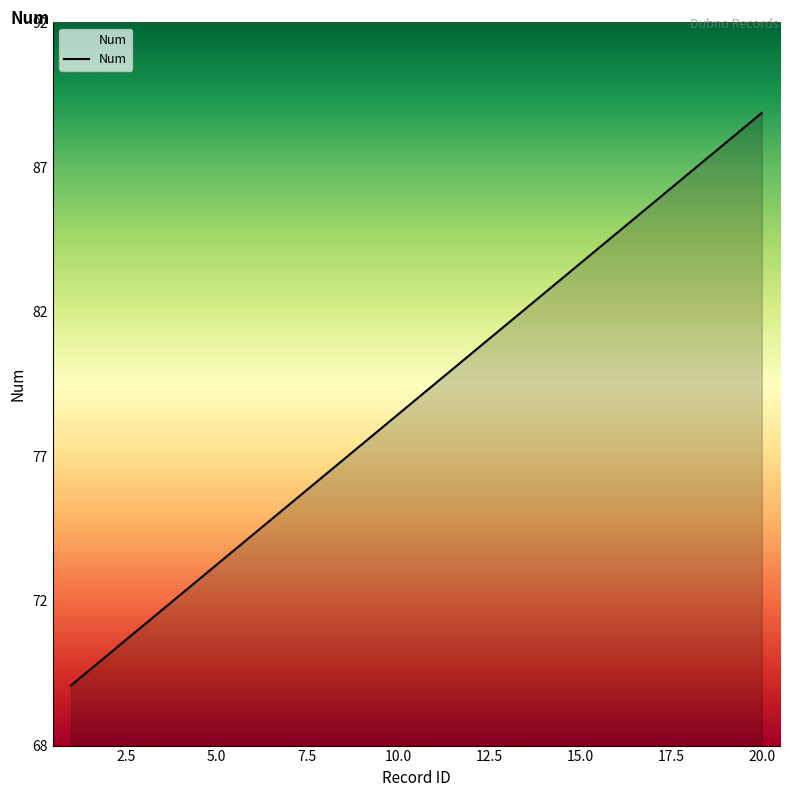

Does the chart have visible grid lines?

No